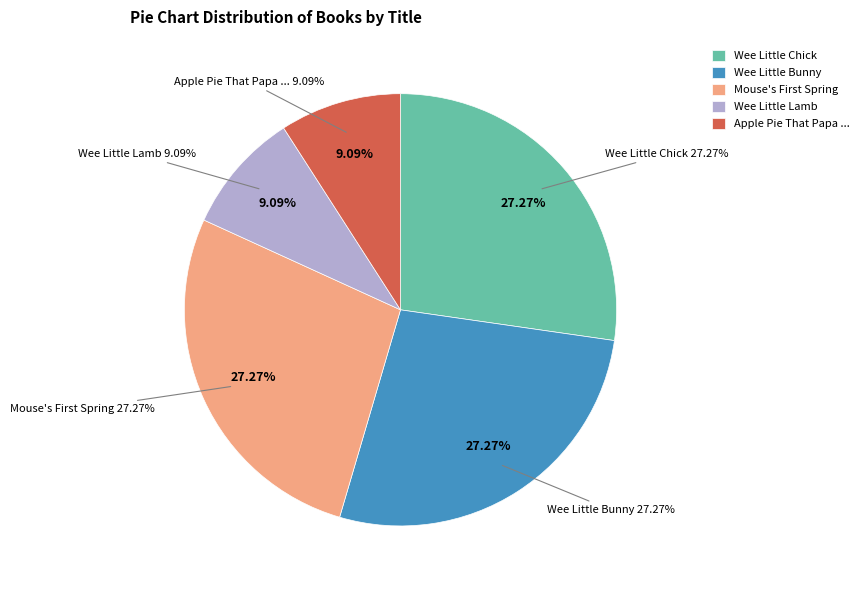

Rank the categories by value from highest to lowest.

Wee Little Chick, Wee Little Bunny, Mouse's First Spring, Wee Little Lamb, Apple Pie That Papa Baked